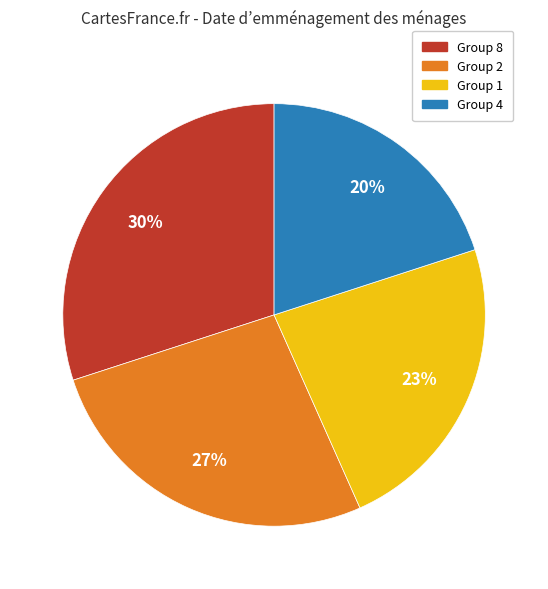

To the nearest percent, what is the difference between the largest and smallest slice percentages?

10%